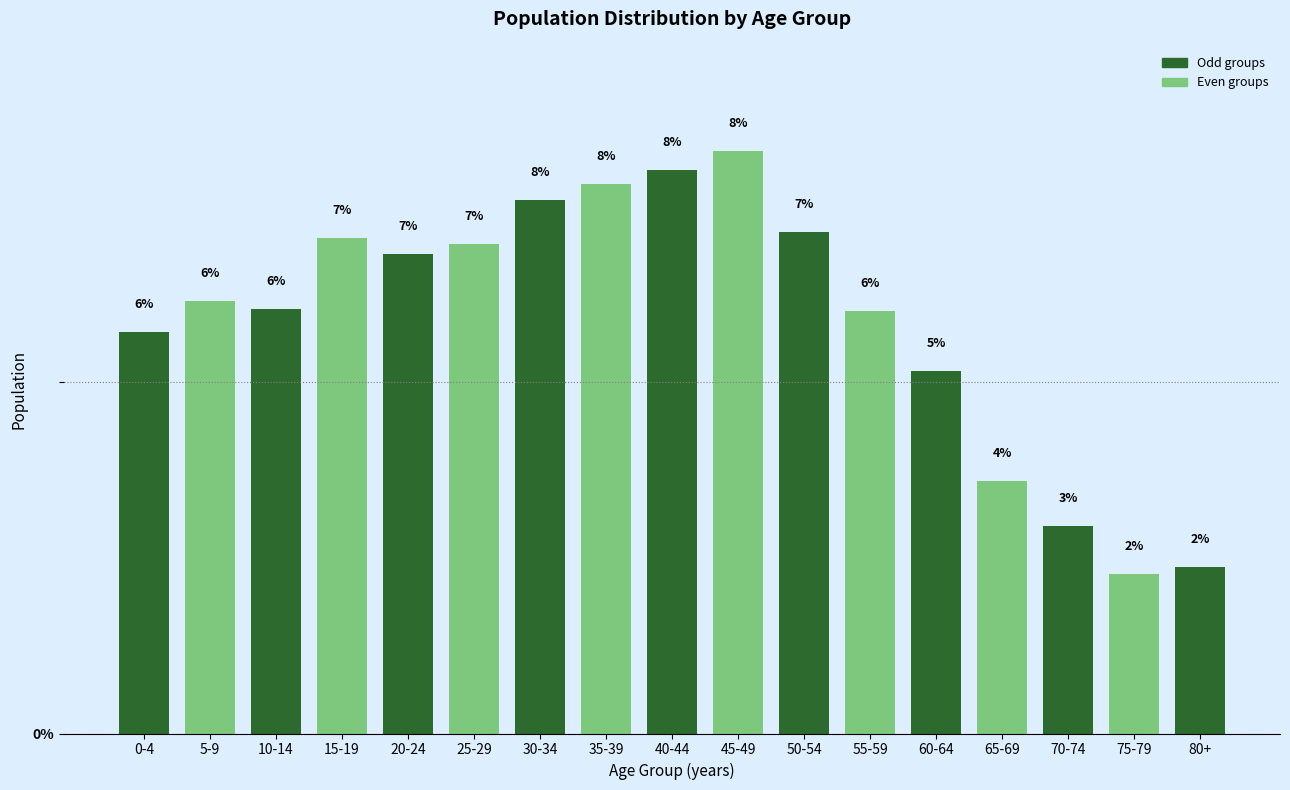

What is the value of the 14th bar from the left?

3.6